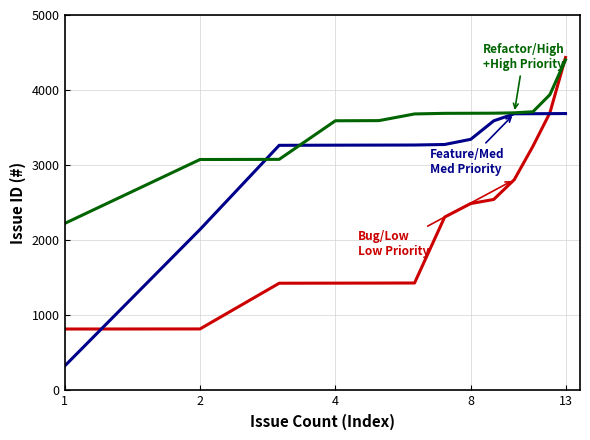

How many categories are shown in the chart?

13